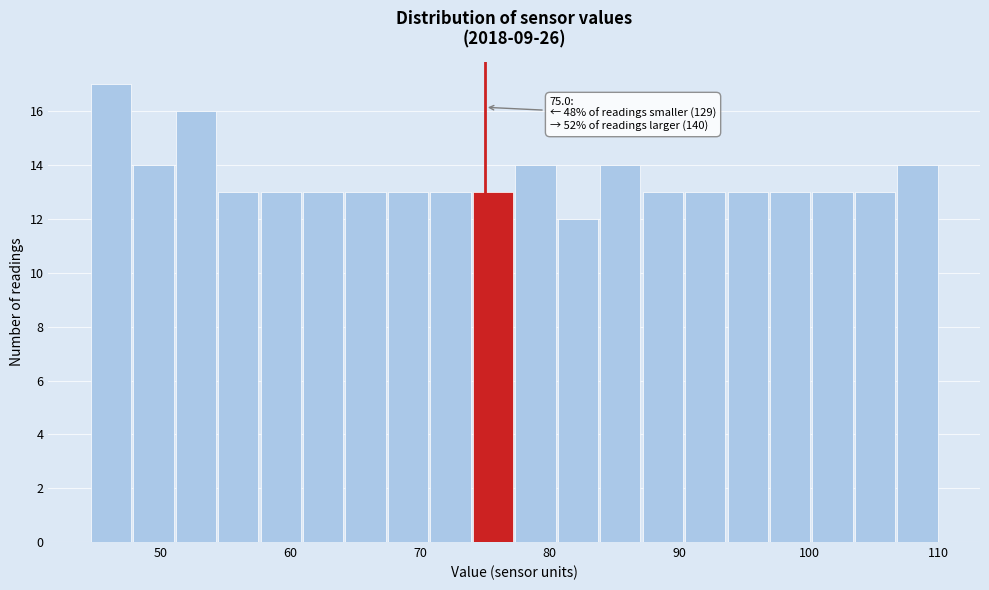

Read against the x-axis, roughly where is the centre of the tallest bar?

46